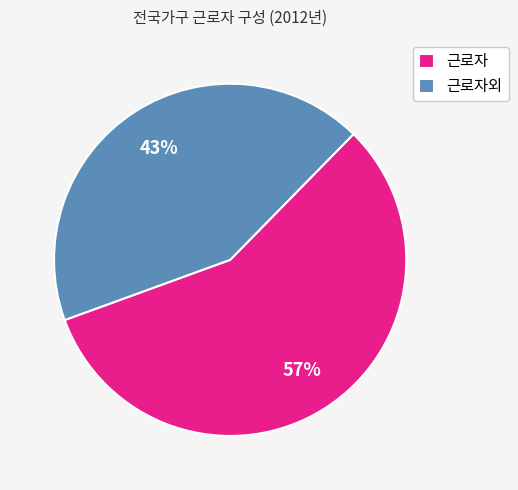

Does 근로자 account for over 50% of the chart?

Yes